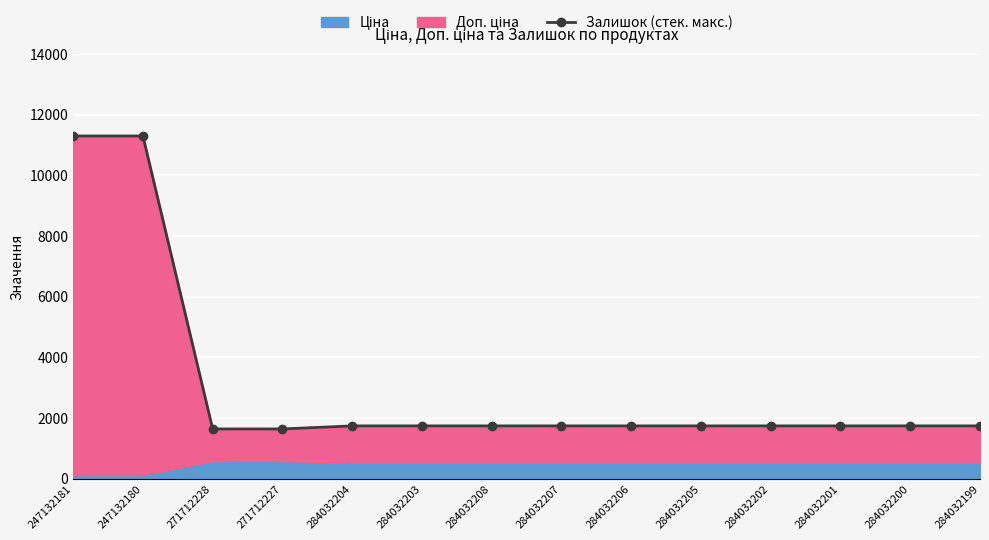

How many data points are less than 1738?

2